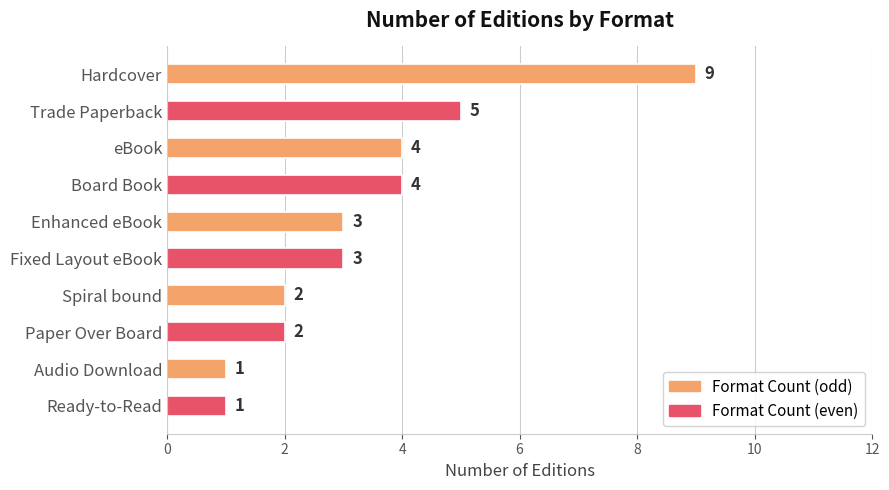

Reading top to bottom, transcribe all the data shown in this chart.

9	5	4	4	3	3	2	2	1	1